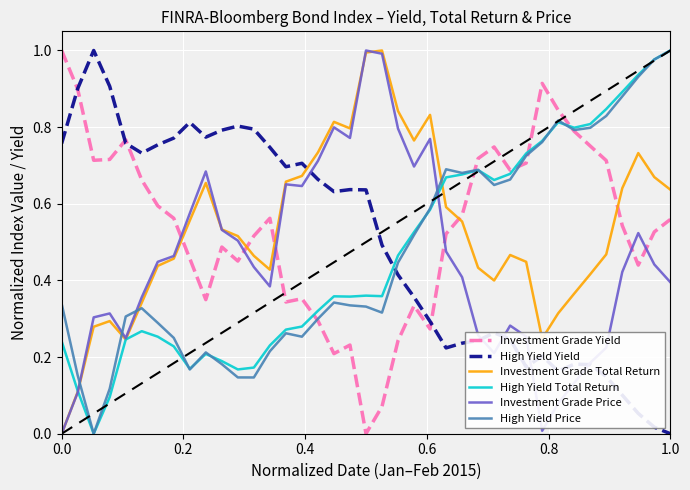

Does the chart display data point markers on the line(s)?

No